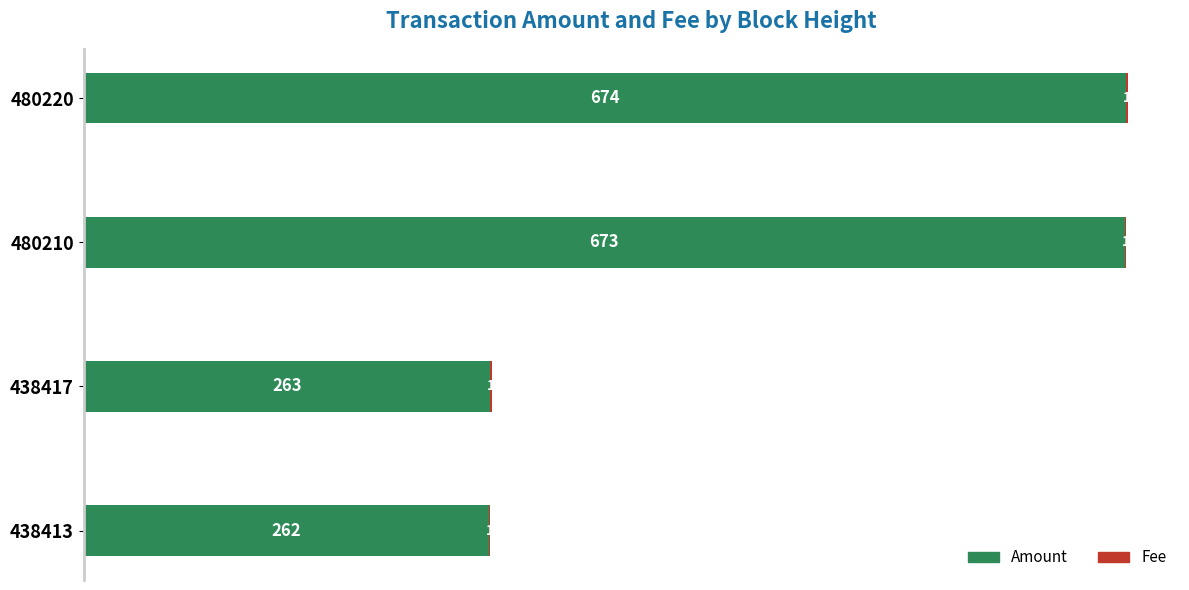

Which category has the highest value in the Amount series?

480220